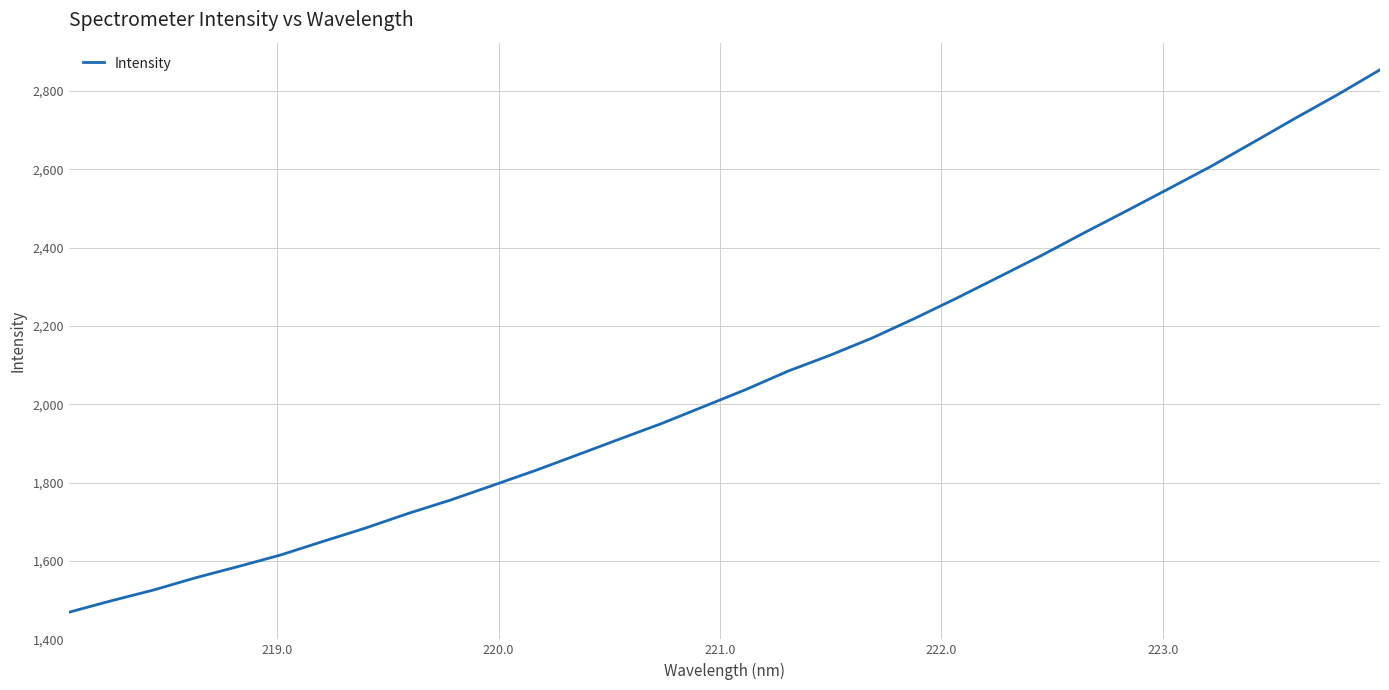

What is the smallest value displayed?

1468.8